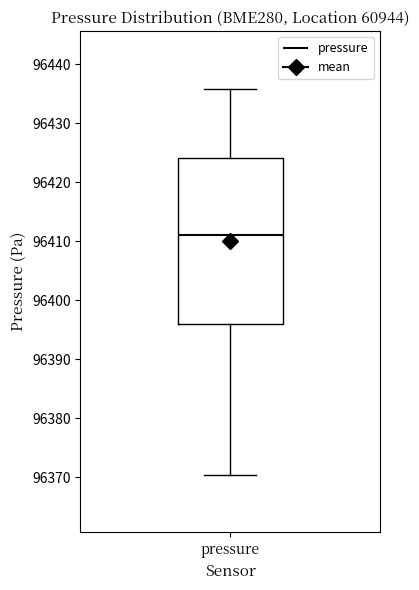

Where is the lower edge of the box for pressure on the y-axis? The values are not printed on the chart, so give them approximately, as read against the axis.

96396